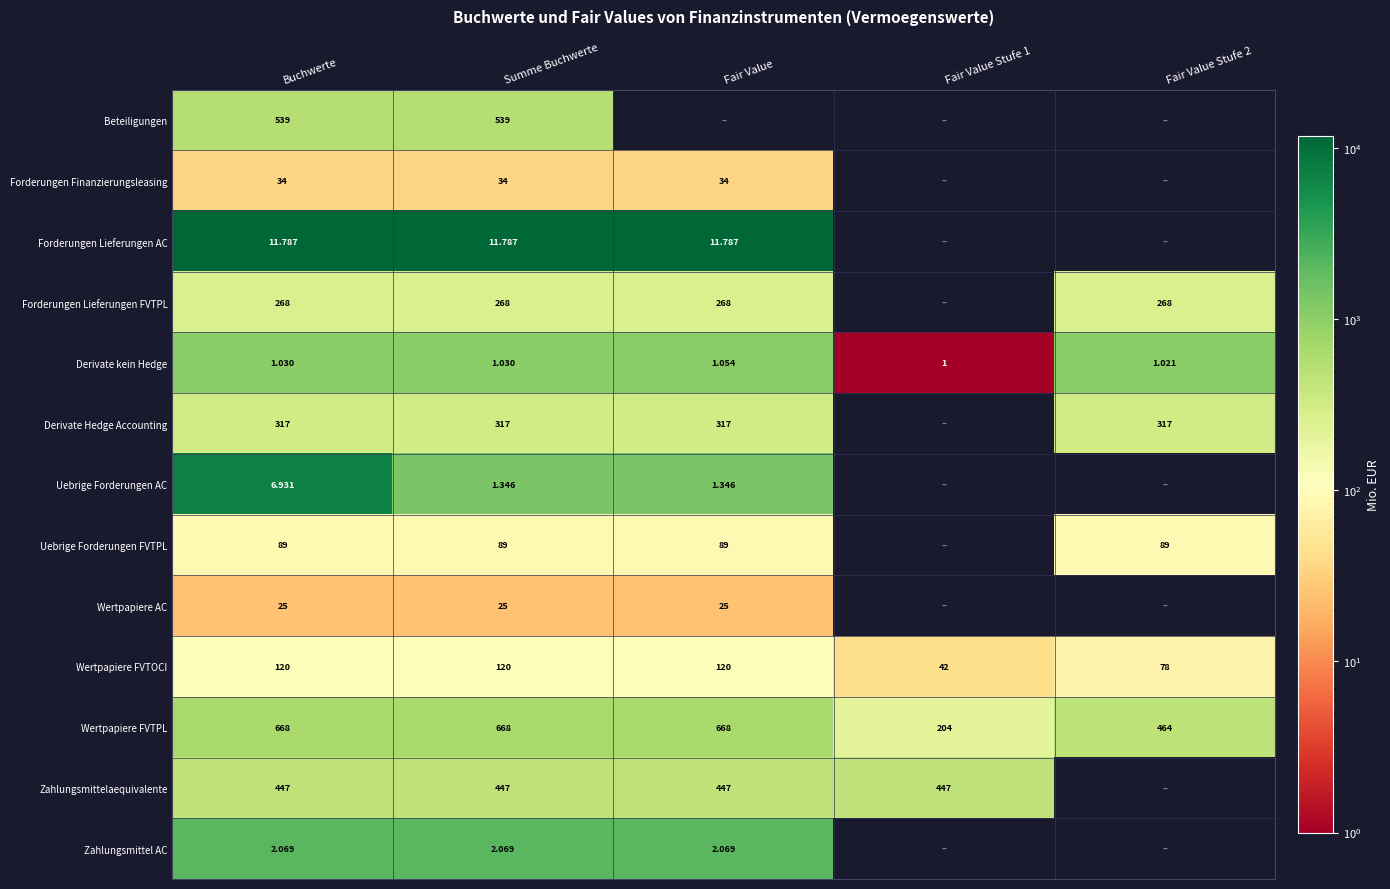

Rank the series at Summe Buchwerte from highest to lowest value.

Wertpapiere FVTPL, Beteiligungen, Zahlungsmittelaequivalente, Derivate Hedge Accounting, Forderungen Lieferungen FVTPL, Wertpapiere FVTOCI, Uebrige Forderungen FVTPL, Forderungen Finanzierungsleasing, Wertpapiere AC, Forderungen Lieferungen AC, Zahlungsmittel AC, Uebrige Forderungen AC, Derivate kein Hedge